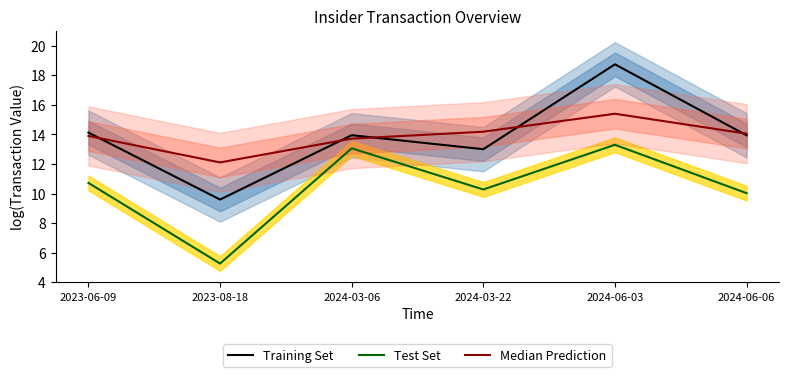

What is the value of the Training Set point at the 1st from the left?

14.1